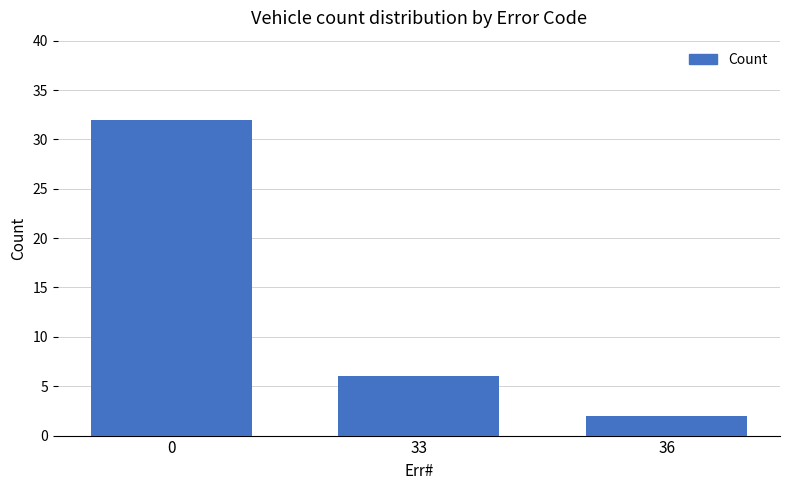

Reading right to left, extract all data points from this chart.

36=2	33=6	0=32